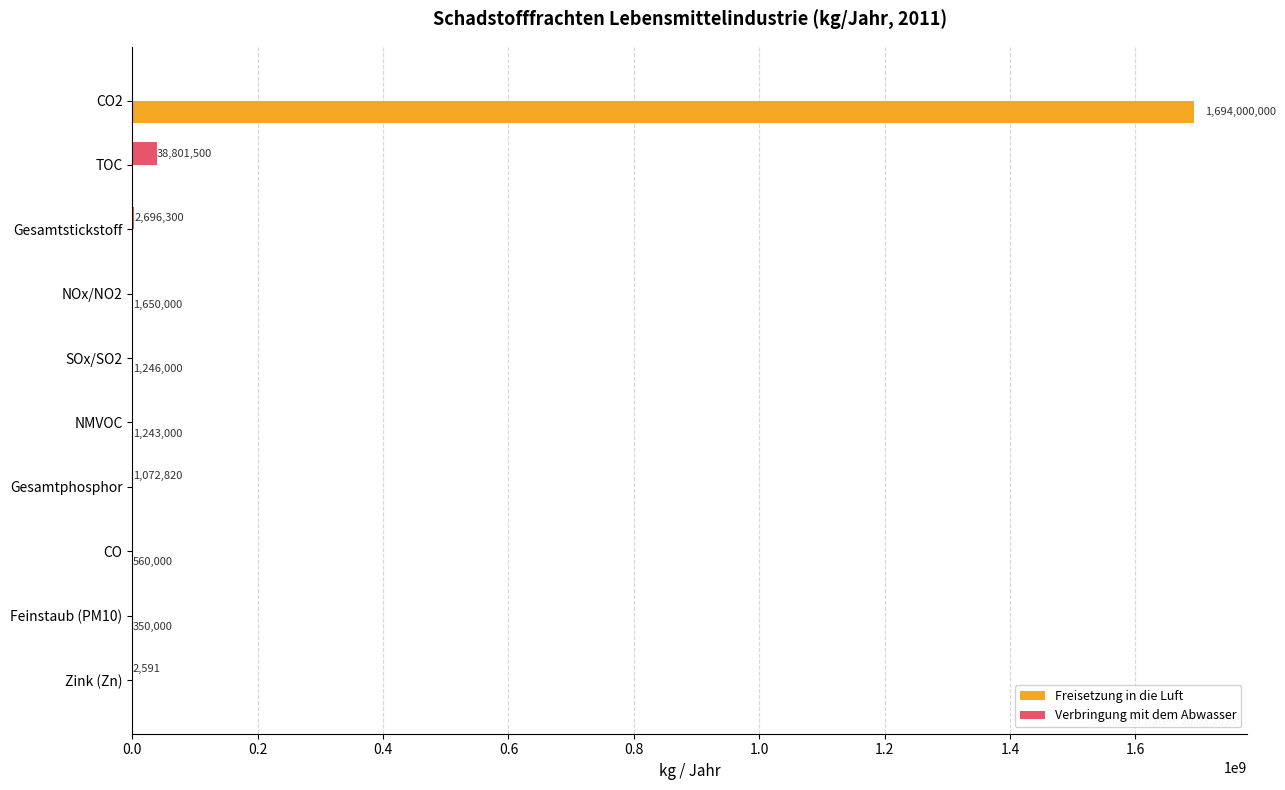

What is the greatest value displayed?

1694000000